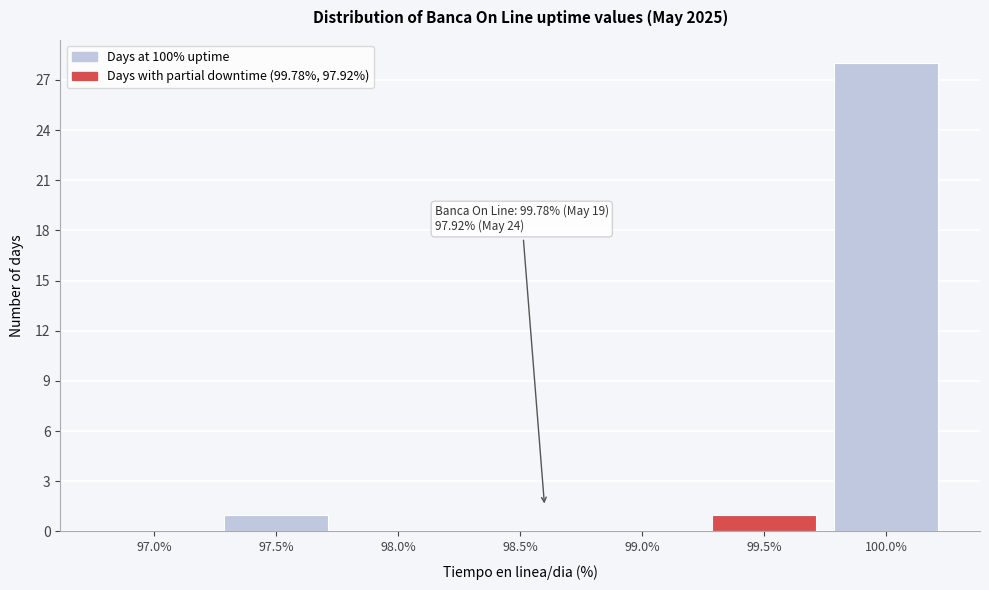

Reading right to left, what are all the values shown in this chart?

100.0%=28	99.5%=1	99.0%=0	98.5%=0	98.0%=0	97.5%=1	97.0%=0